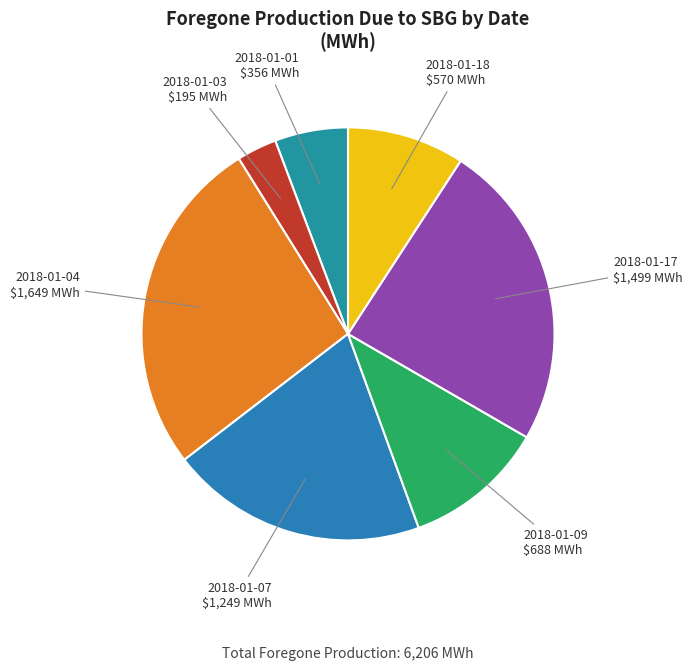

Which has a higher value, 2018-01-03 or 2018-01-17?

2018-01-17